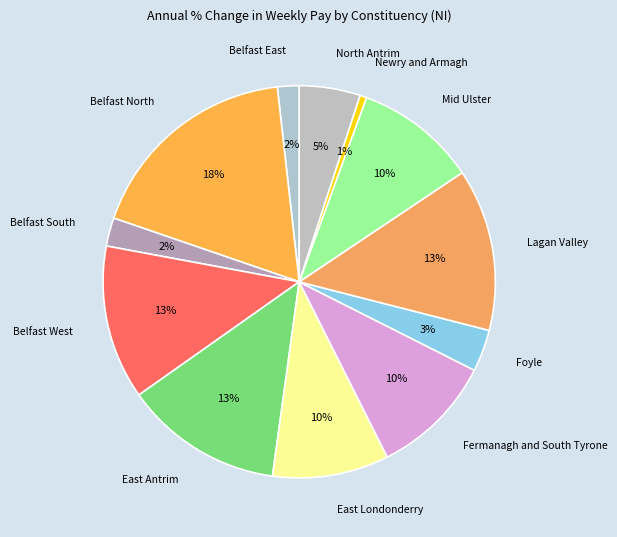

True or false: East Londonderry accounts for 10% of the total.

True